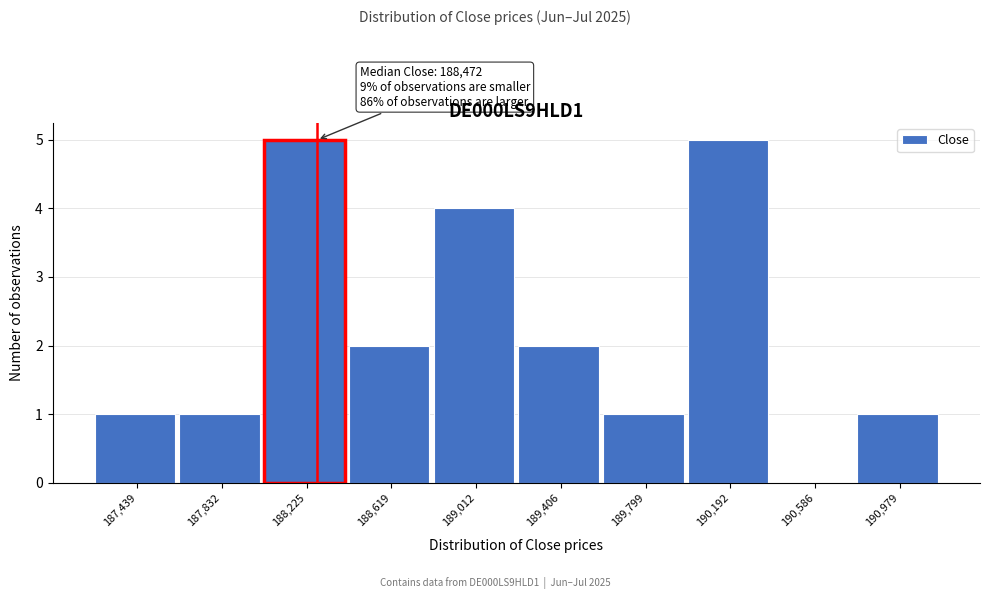

Reading left to right, what are all the values shown in this chart?

187,439=1	187,832=1	188,225=5	188,619=2	189,012=4	189,406=2	189,799=1	190,192=5	190,586=0	190,979=1